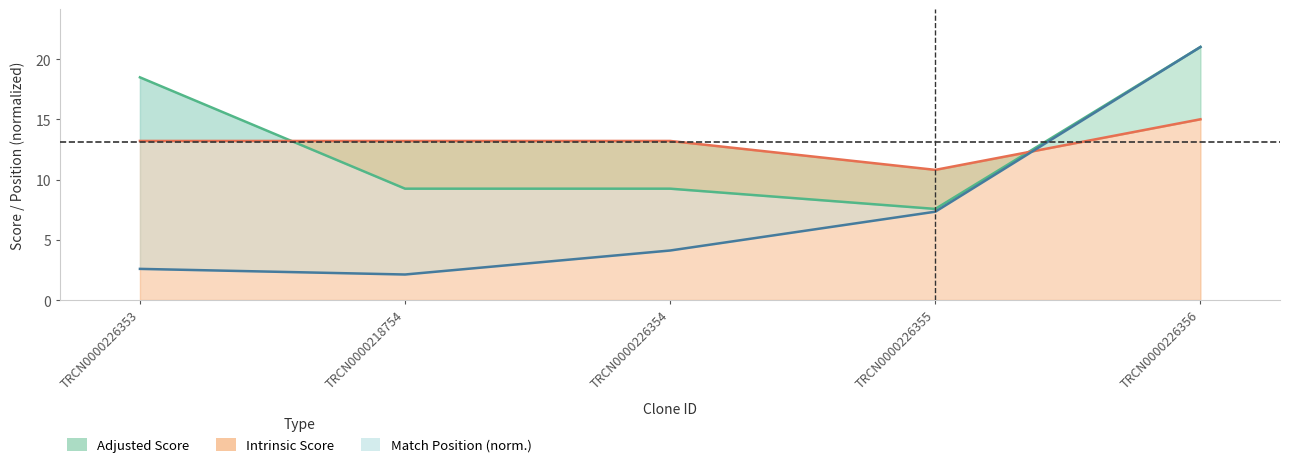

What is the label of the 2nd point from the left?

TRCN0000218754